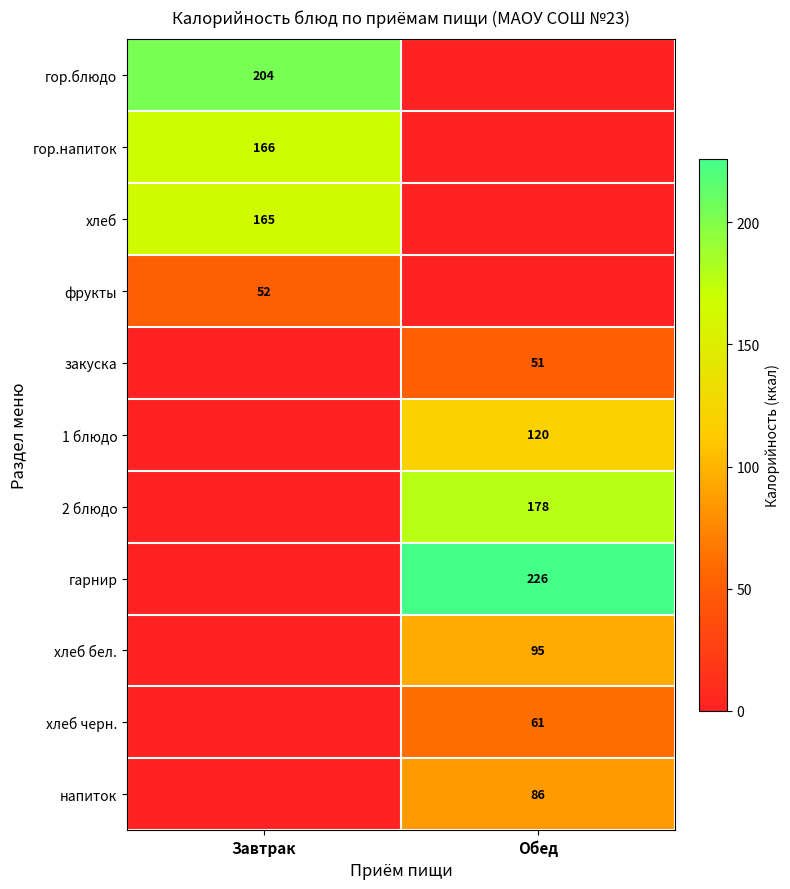

The 2 блюдо series shows 178 at Обед. True or false?

True